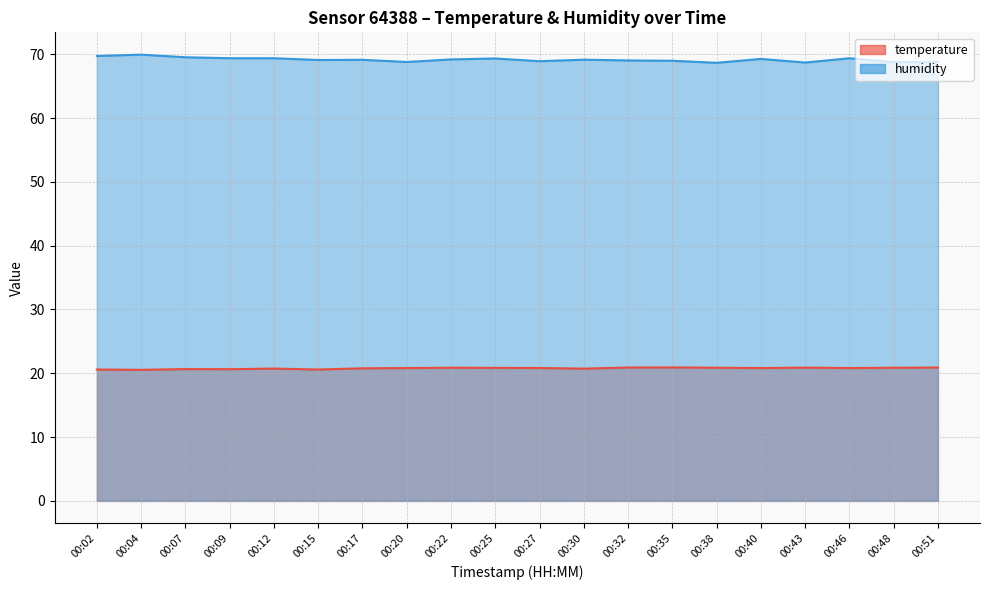

How many values in the humidity series exceed 69?

13